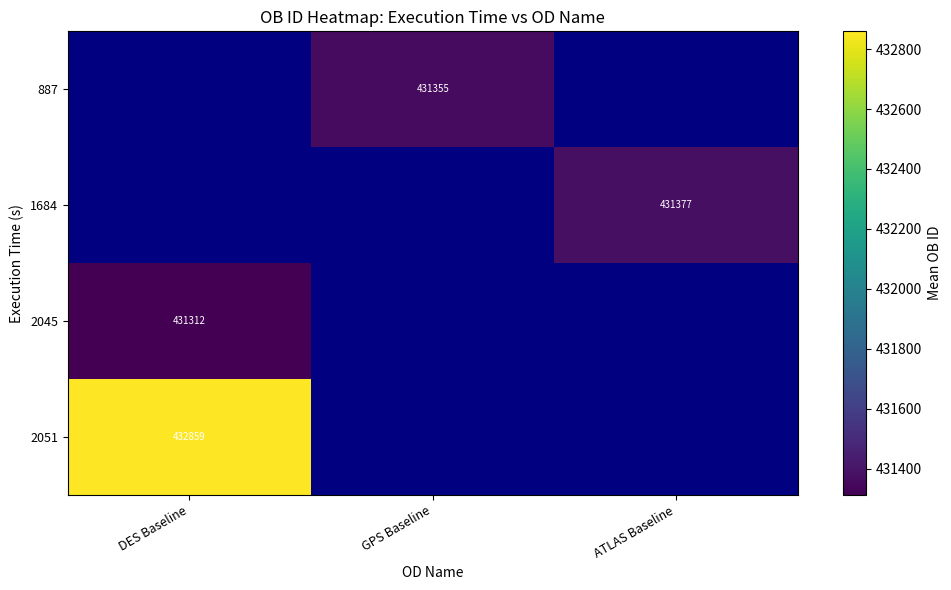

Count the number of categories in the chart.

3